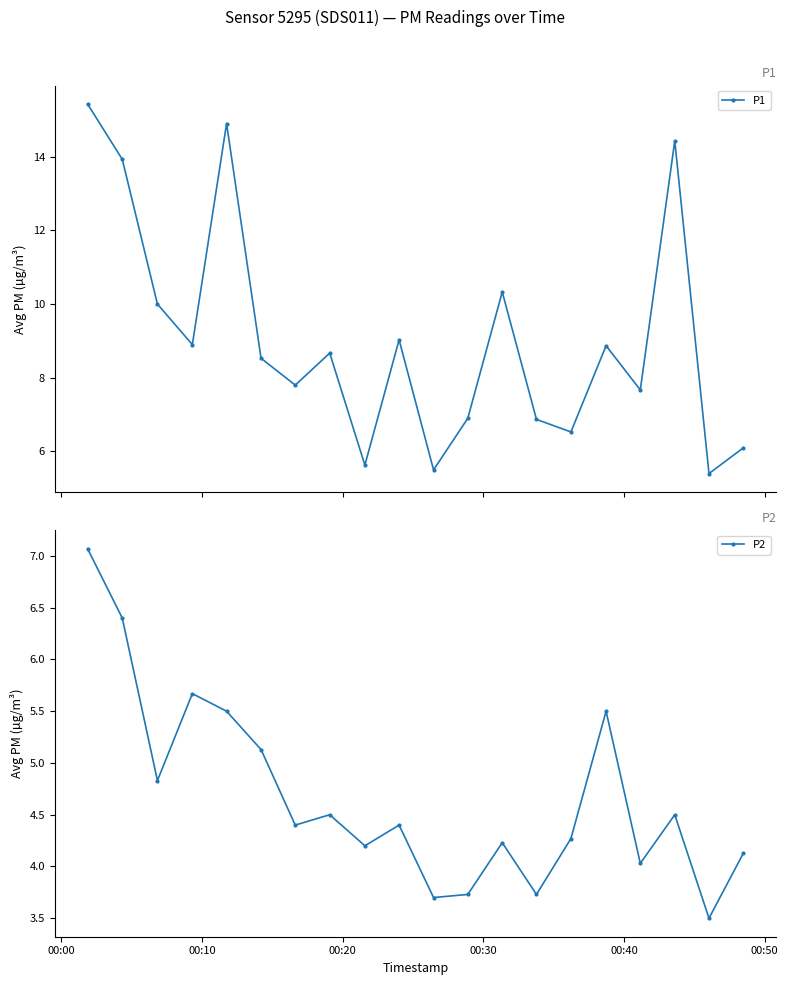

At how many categories does at least one series exceed 8?

11